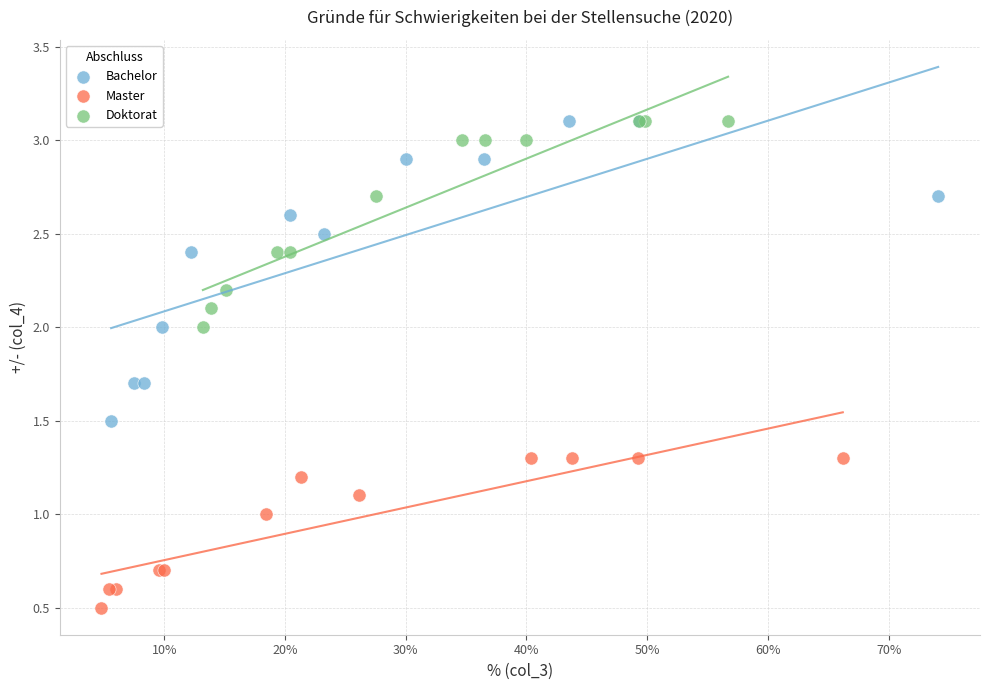

Which series contains the lowest Y value?

Master